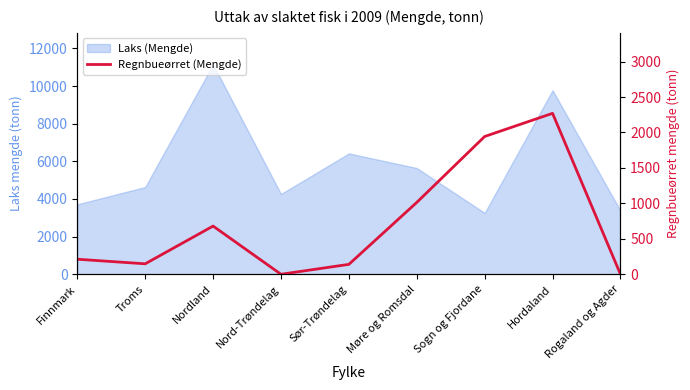

What is the sum of all values?

6405.8